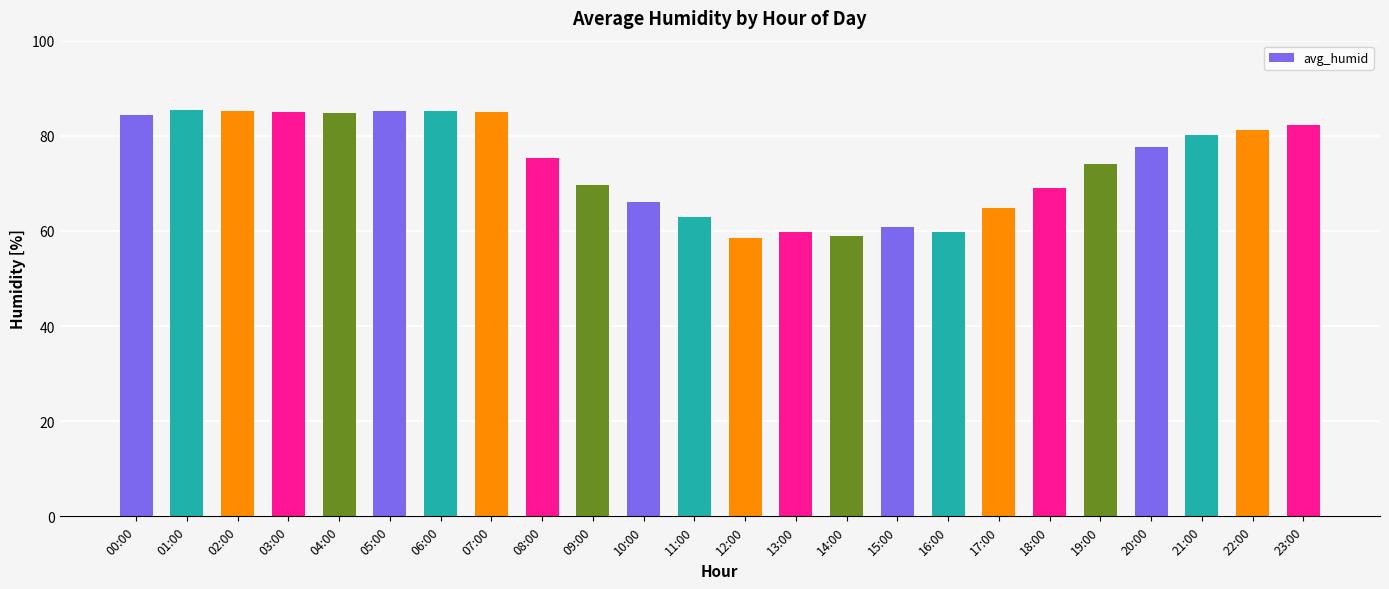

Which has a higher value, 08:00 or 12:00?

08:00